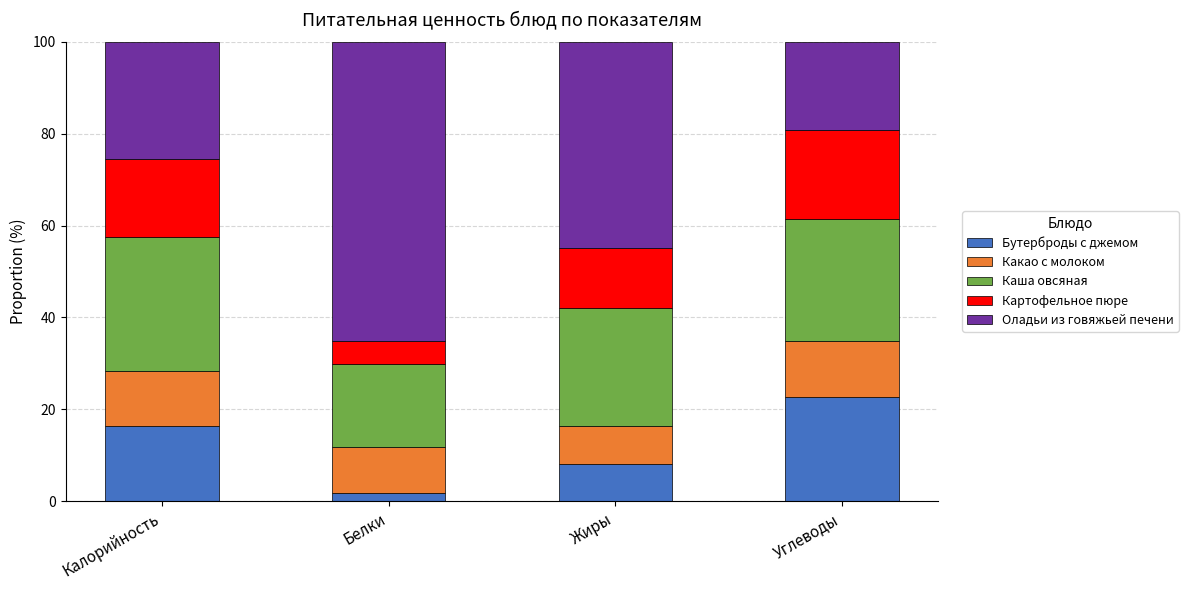

At which label does Бутерброды с джемом reach its peak?

Углеводы